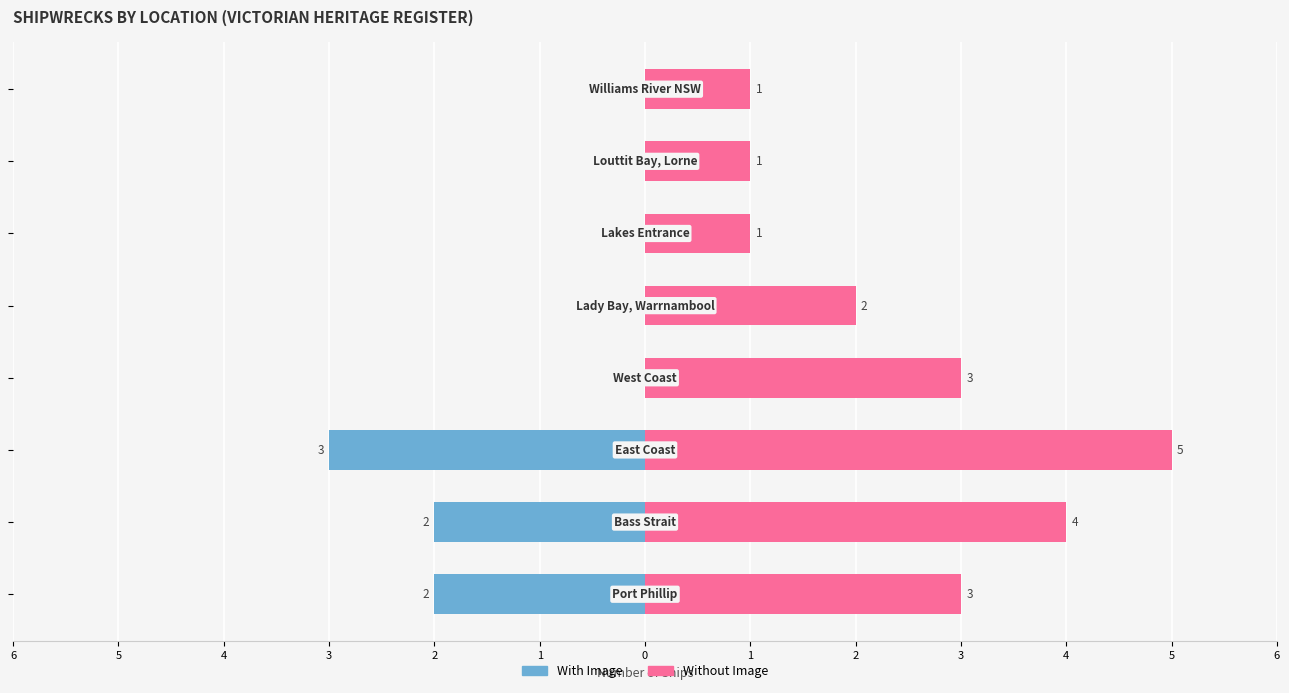

What value does the With Image series have at 5?

-2